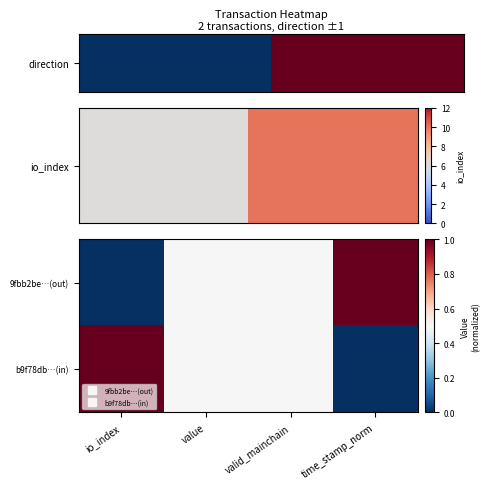

How many series are shown in this chart?

2